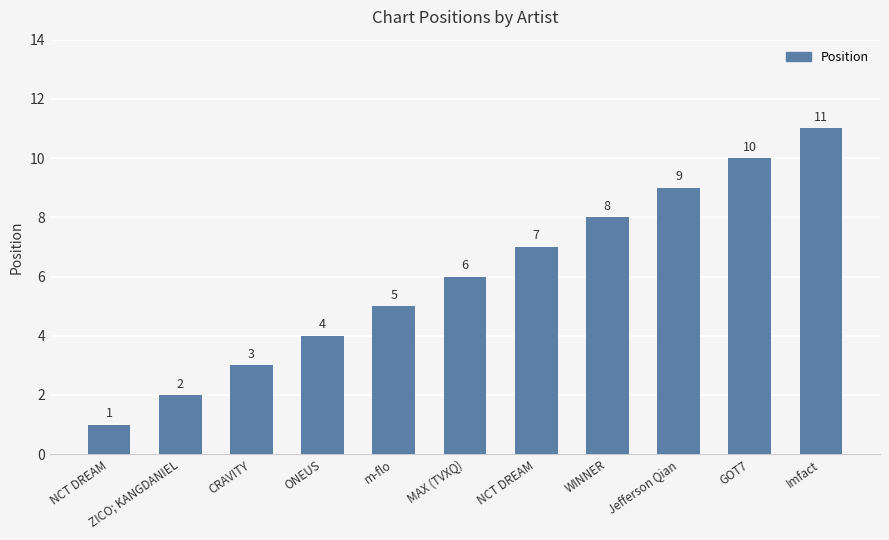

True or false: the data shows 3 at CRAVITY.

True